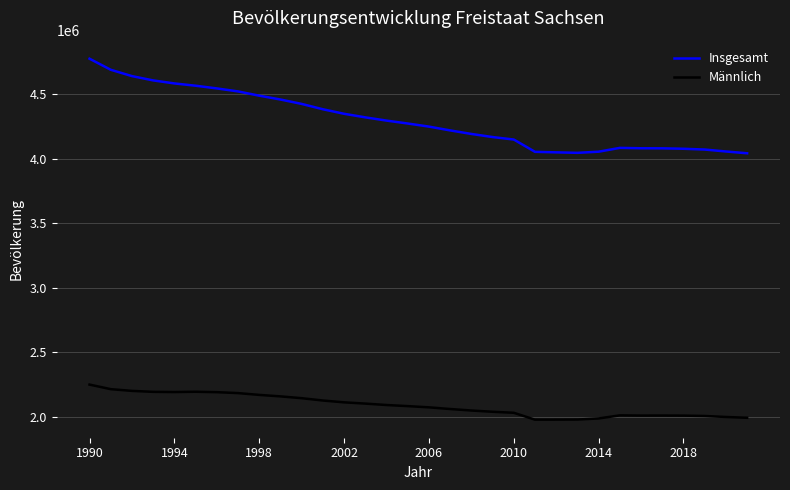

True or false: Männlich and Insgesamt cross at least once.

False